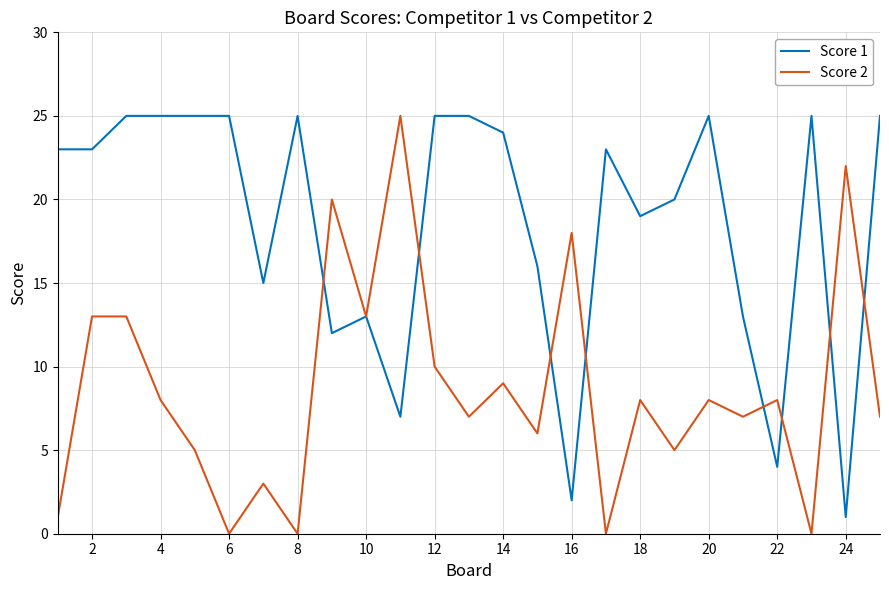

Is this an area chart (filled region under the line)?

No